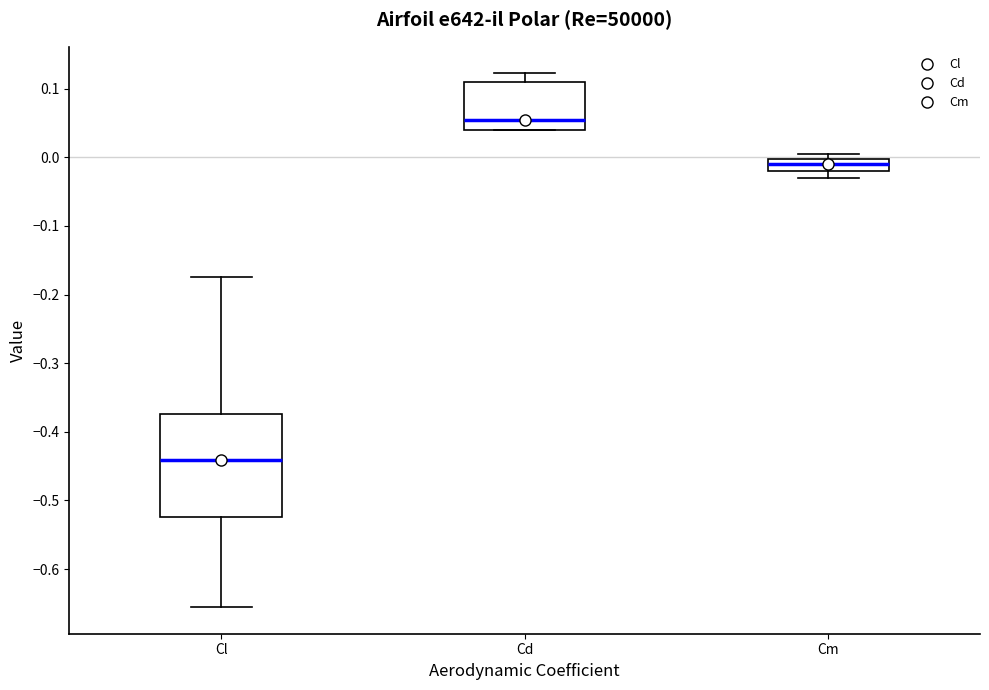

Reading left to right, transcribe this box plot: for each box, give where its median line is, the range the box spans, and where its two whiskers end, as read against the y-axis. The values are not printed on the chart, so give them approximately, as read against the axis.

Cl: median -0.44, box -0.52 to -0.37, whiskers -0.66 to -0.17
Cd: median 0.05, box 0.04 to 0.11, whiskers 0.04 to 0.12
Cm: median -0.01, box -0.02 to 0.00, whiskers -0.03 to 0.00 (just above the box's upper edge)